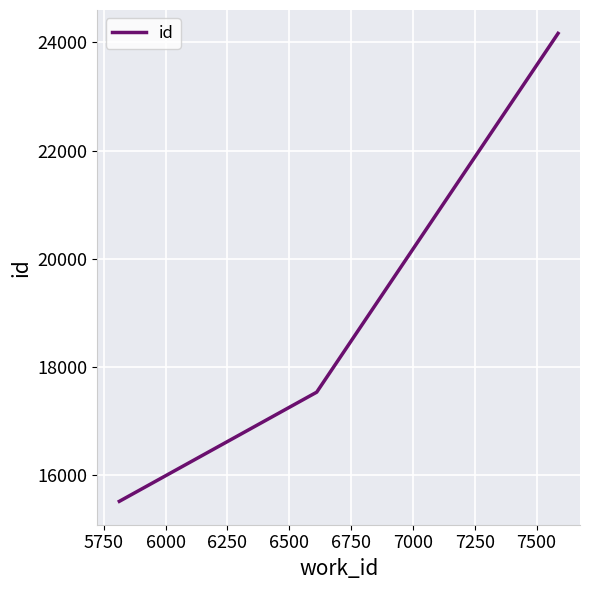

What is the difference between the second highest and minimum values?

2018